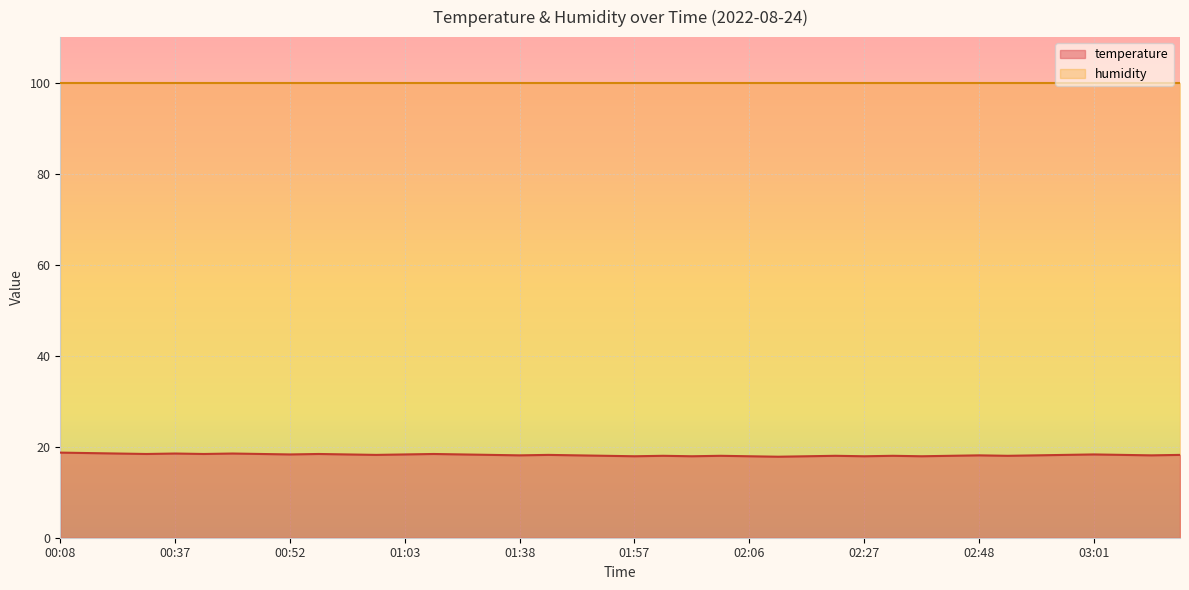

Where is the first local maximum?

00:37